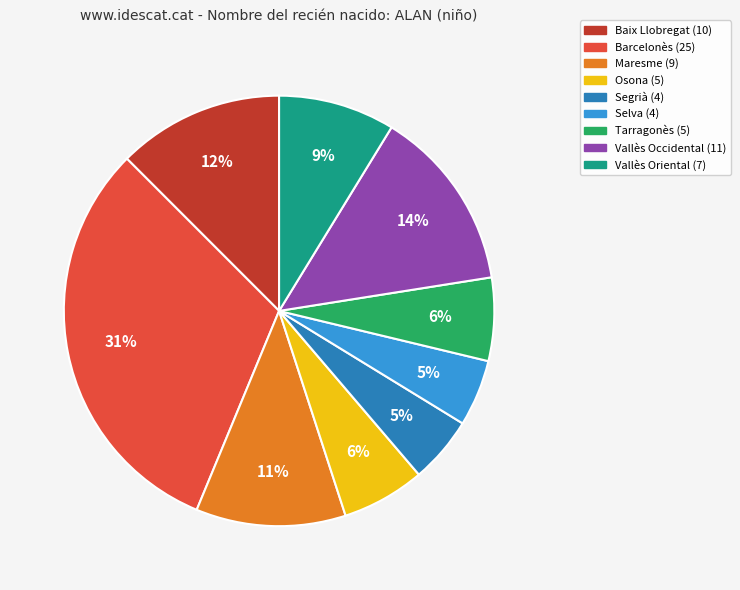

To the nearest percent, what is the combined percentage of Selva and Vallès Occidental?

19%